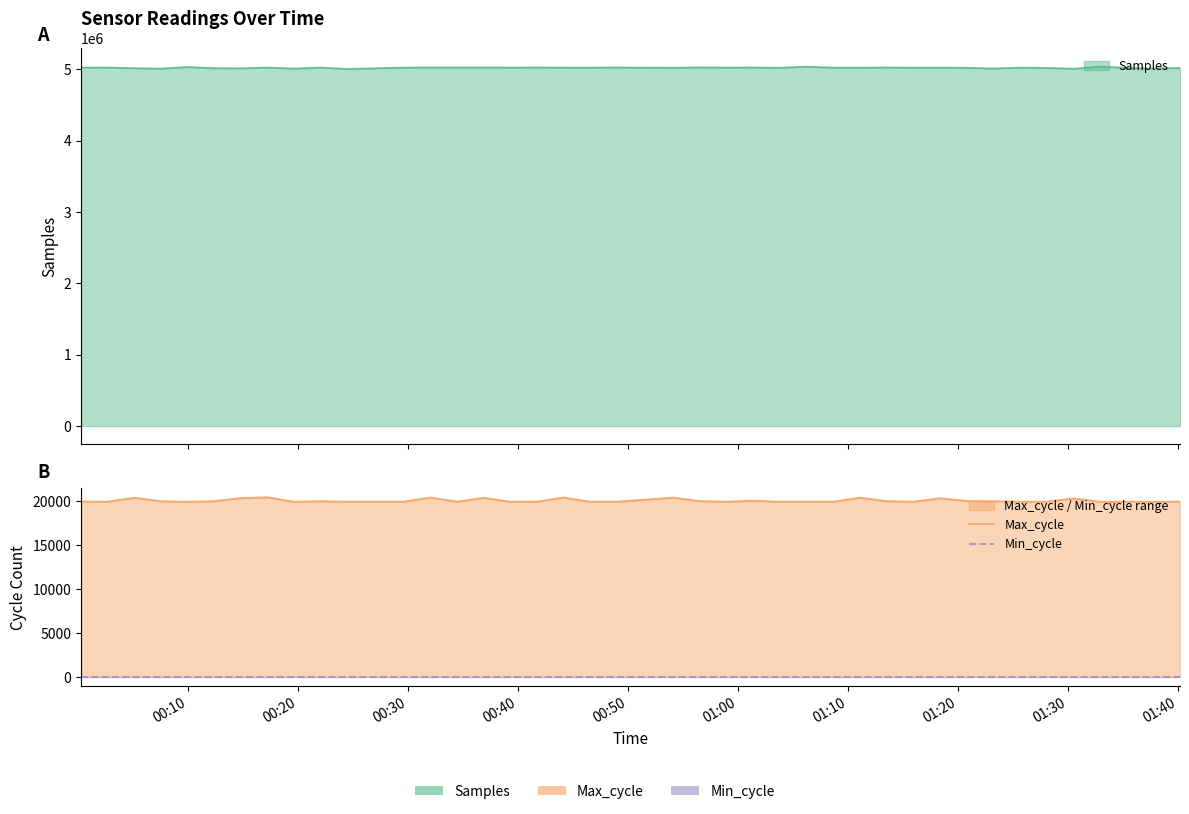

How many data points does each series have?

40